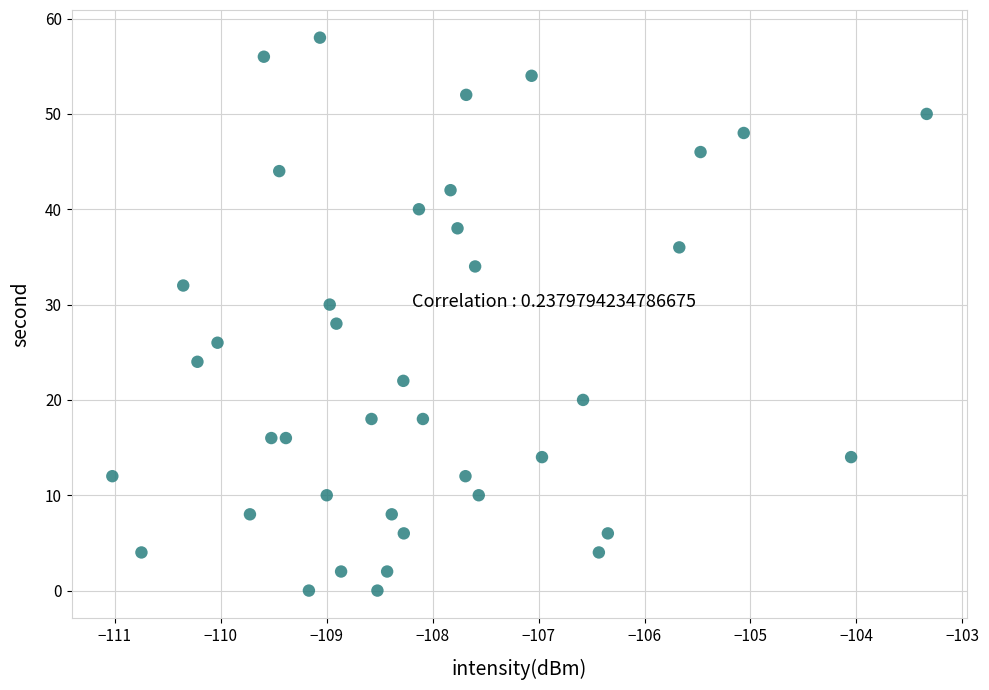

What is the range of Y values (max minus min)?

58